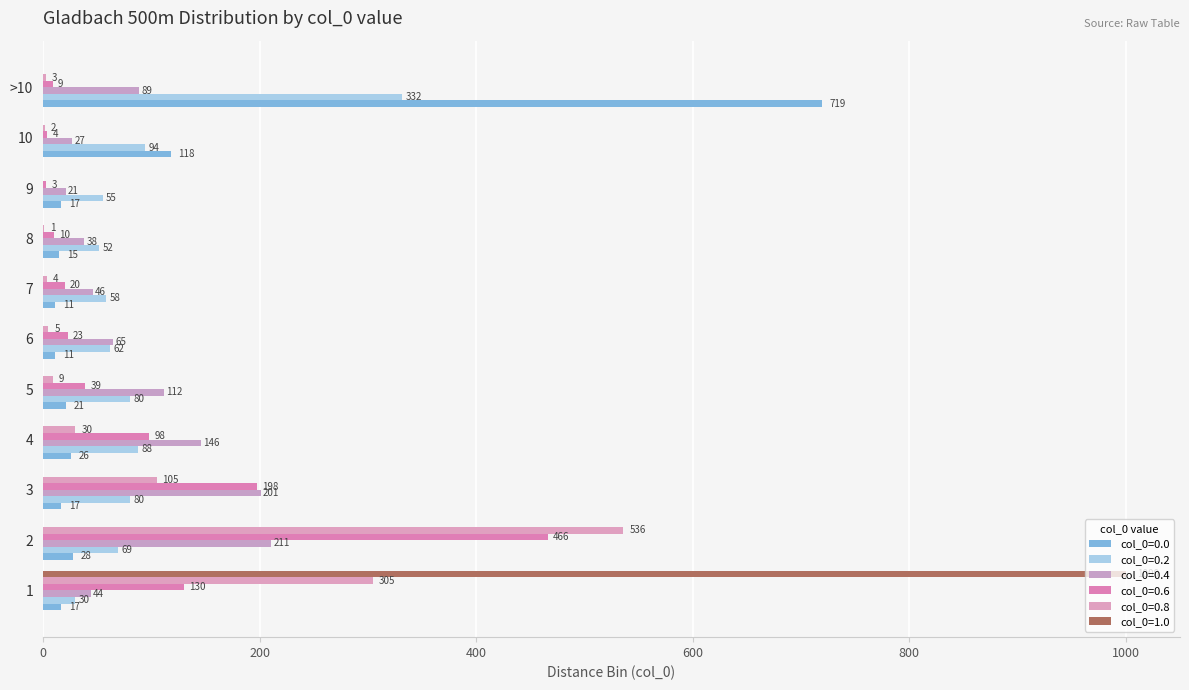

What position from the left is 5?

5